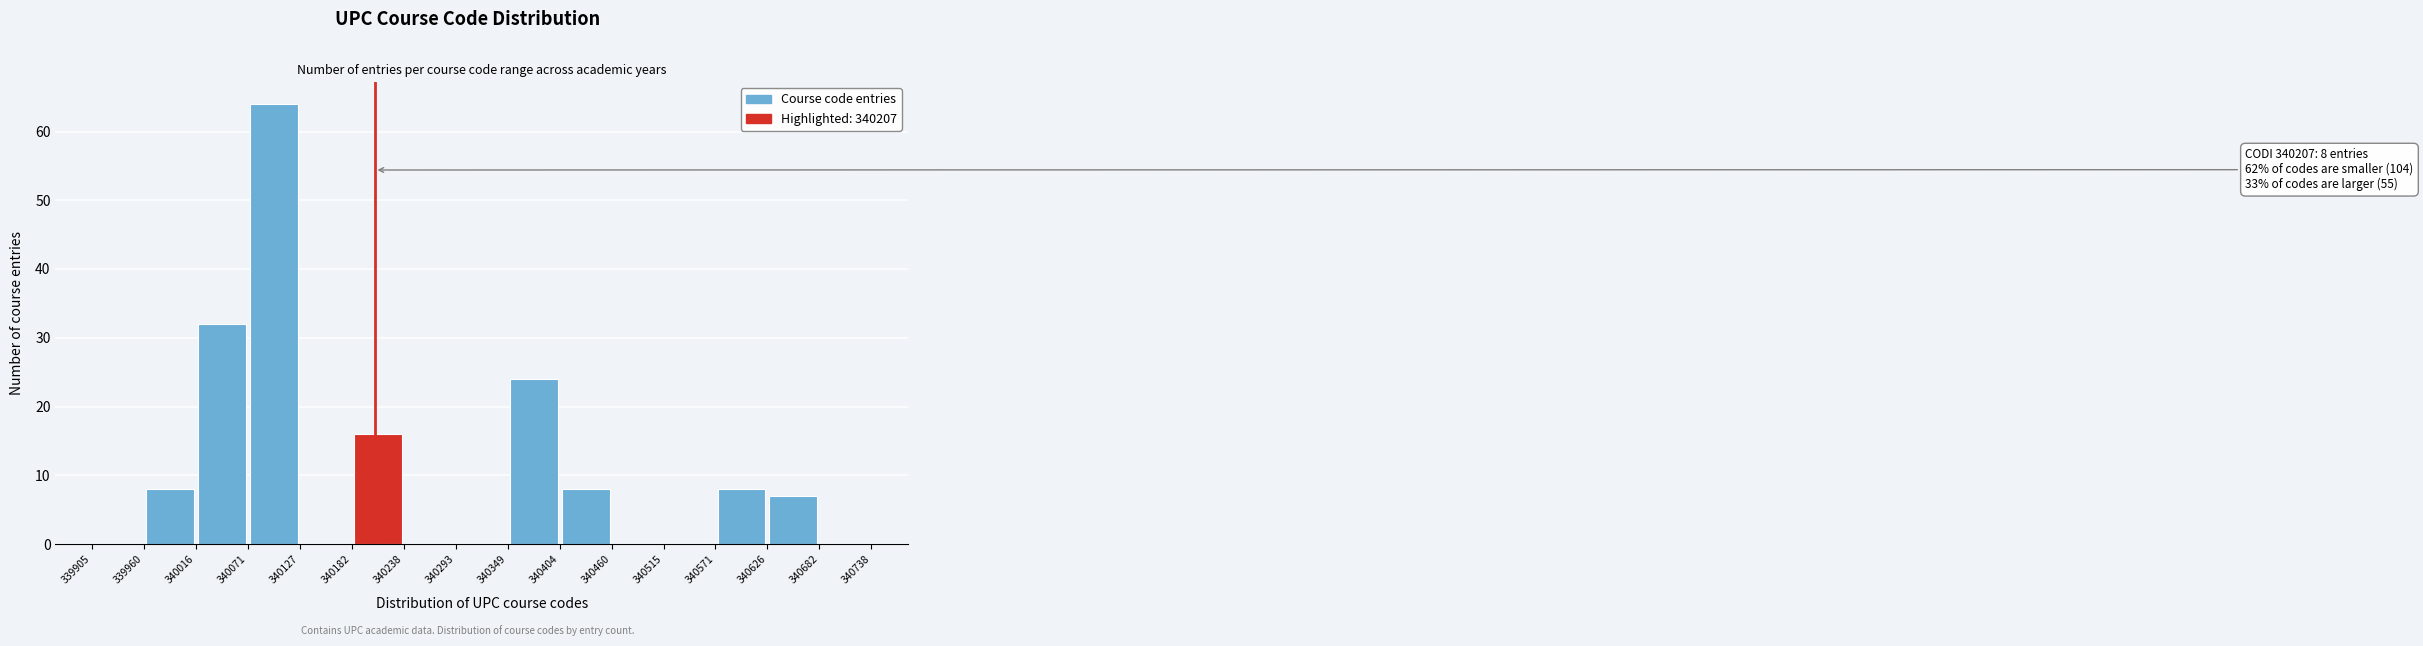

Over which range of the x-axis is the bar tallest?

340071 to 340127